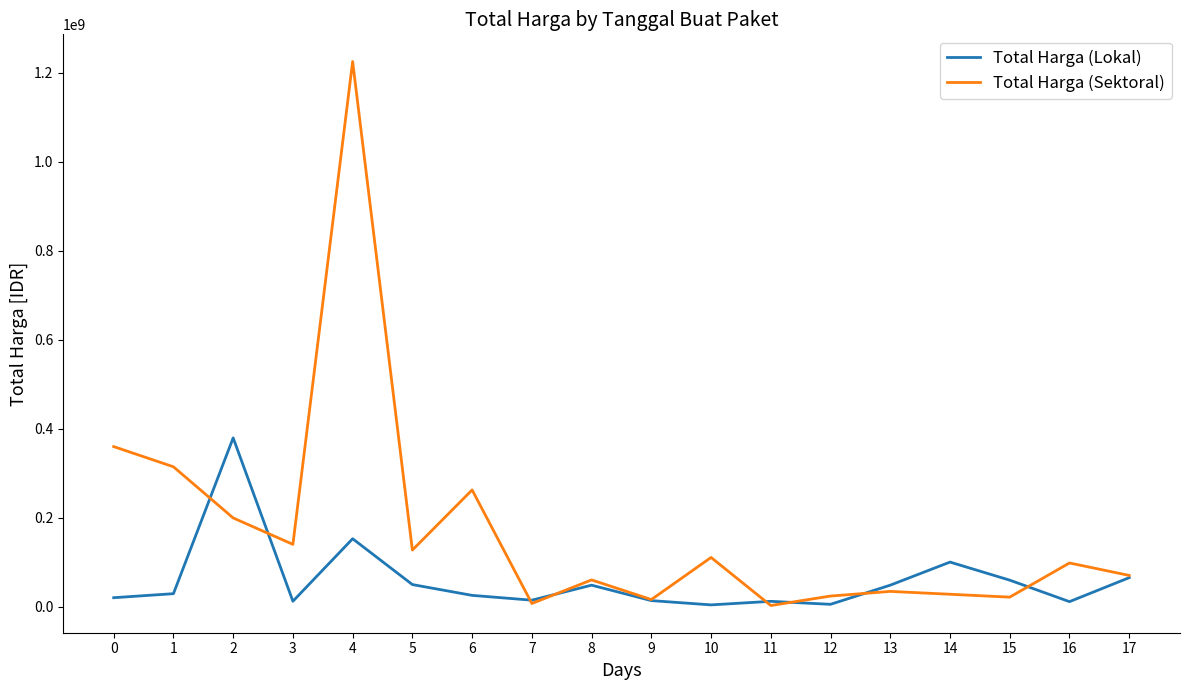

The value of Total Harga (Lokal) at 15 is 59375000. True or false?

True